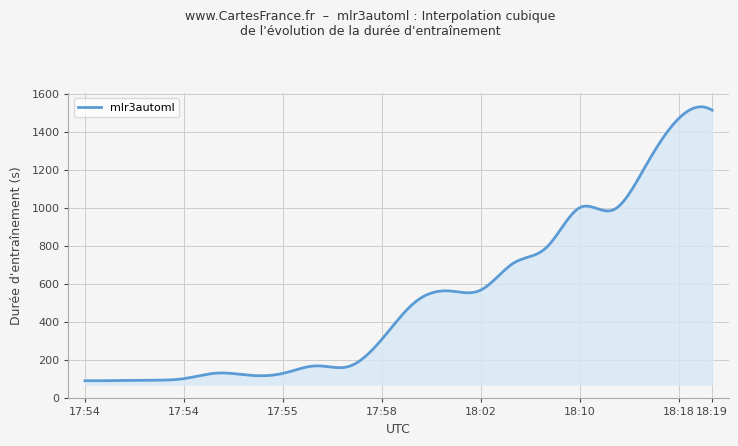

What is the difference between the maximum and minimum values?

1444.0